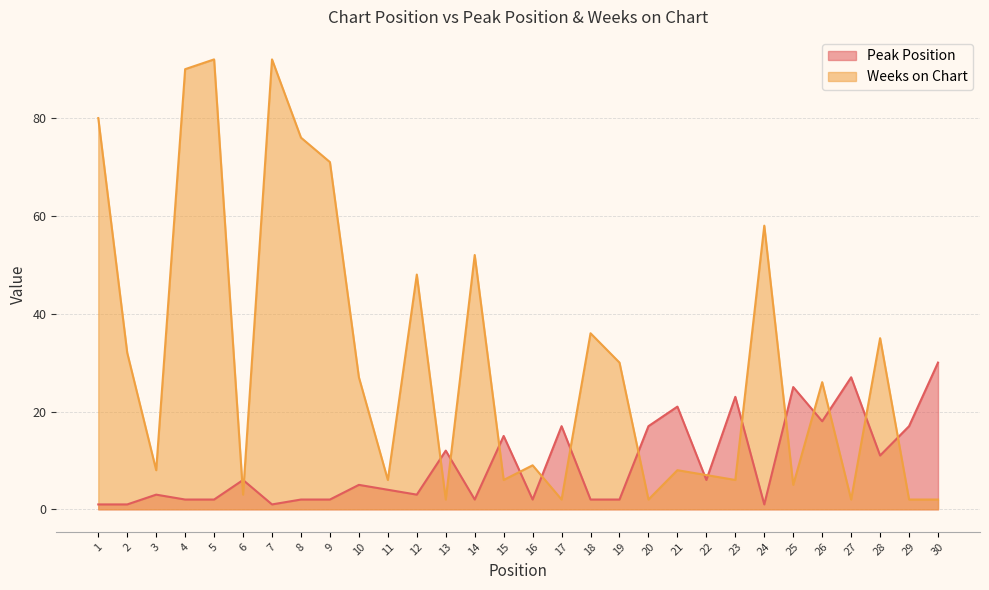

Is it true that Weeks on Chart equals 1 at 6?

False